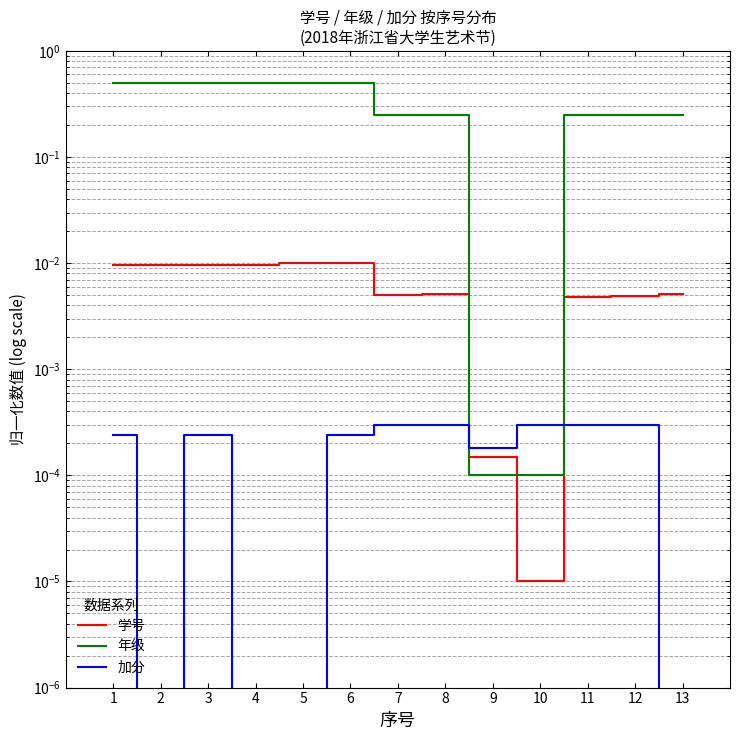

True or false: 加分 and 年级 intersect in this chart.

True